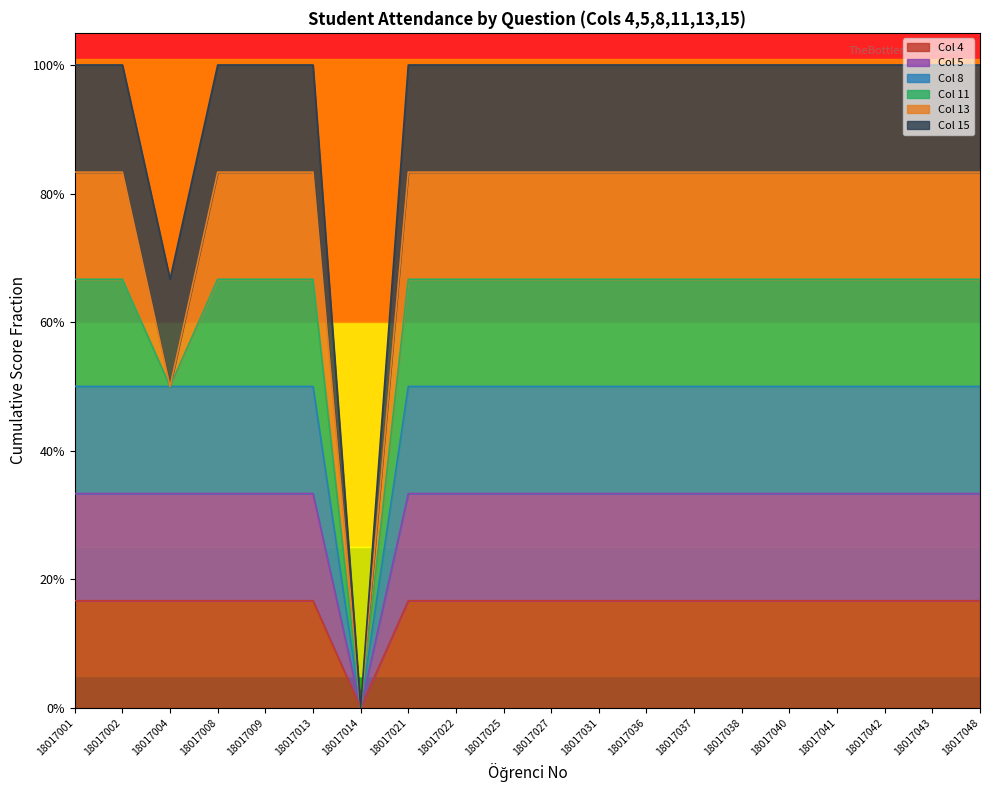

What is the sum of the Col 4 values at 18017022 and 18017009?

0.3